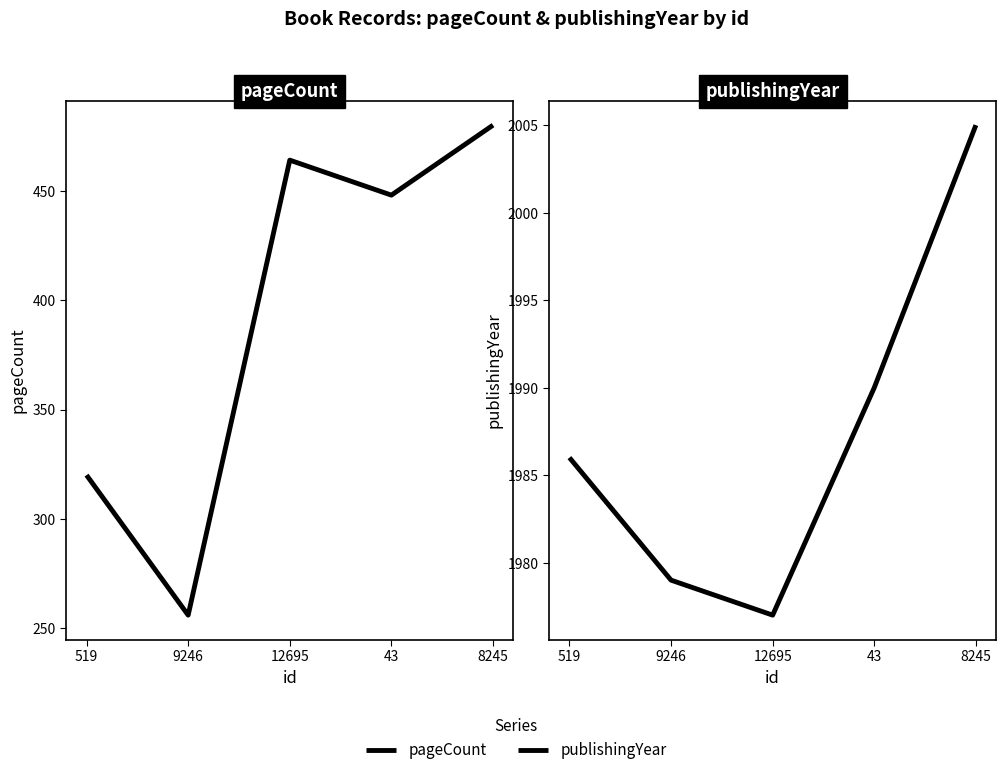

Rank the categories by publishingYear value from highest to lowest.

8245, 43, 519, 9246, 12695